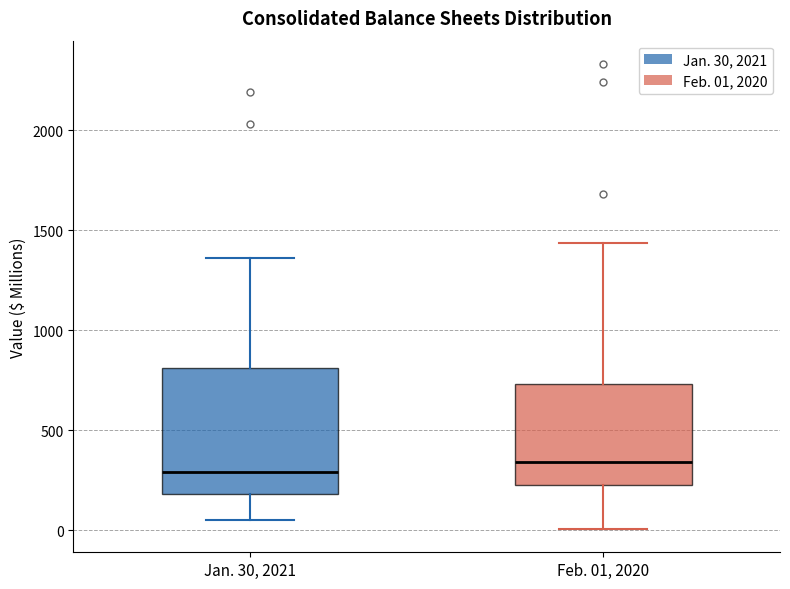

Reading left to right, transcribe this box plot: for each box, give where its median line is, the range the box spans, and where its two whiskers end, as read against the y-axis. The values are not printed on the chart, so give them approximately, as read against the axis.

Jan. 30, 2021: median 300, box 200 to 800, whiskers 50 to 1350
Feb. 01, 2020: median 350, box 250 to 750, whiskers 0 to 1450